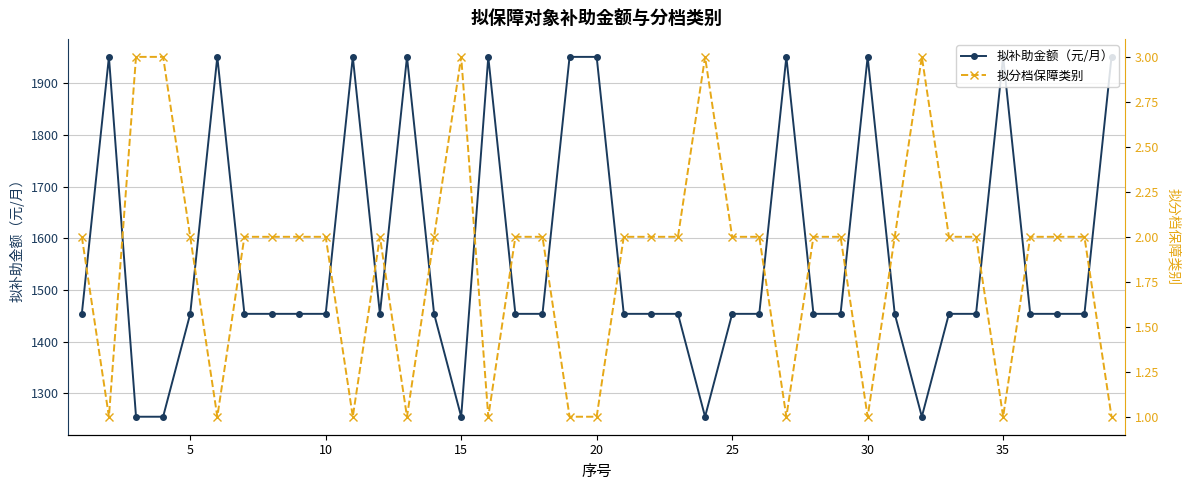

In 拟补助金额（元/月）, how many points are lower than both neighbors (excluding endpoints)?

4